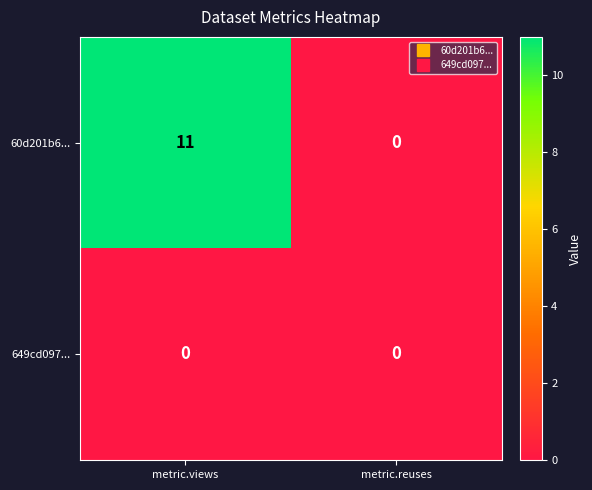

Rank the series at metric.views from highest to lowest value.

60d201b6..., 649cd097...